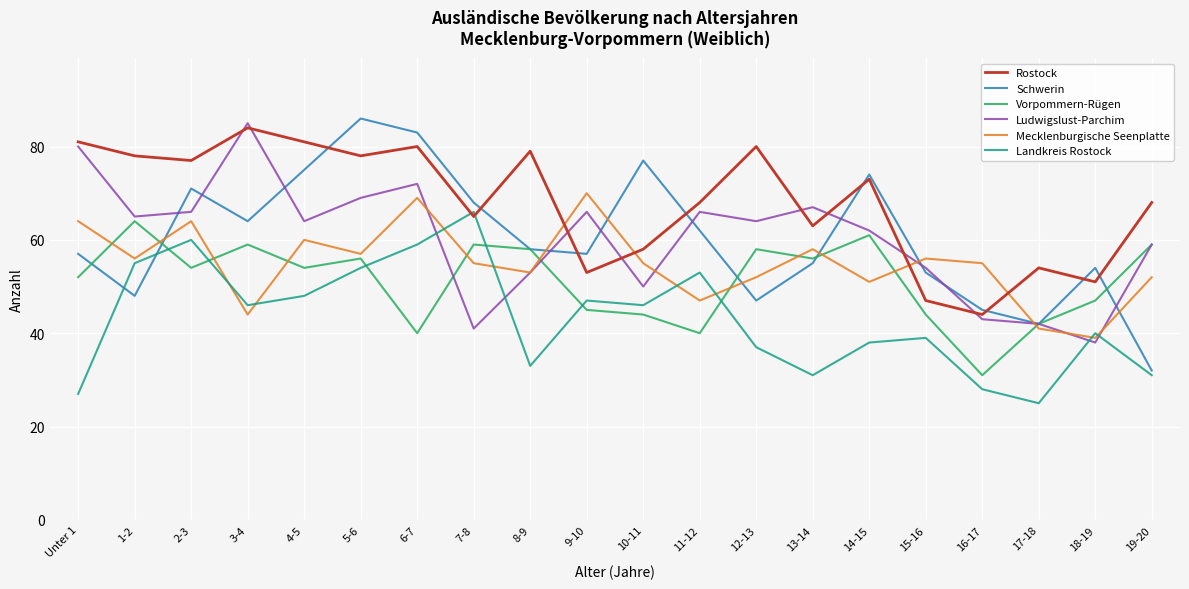

Which series has the widest spread of values?

Schwerin